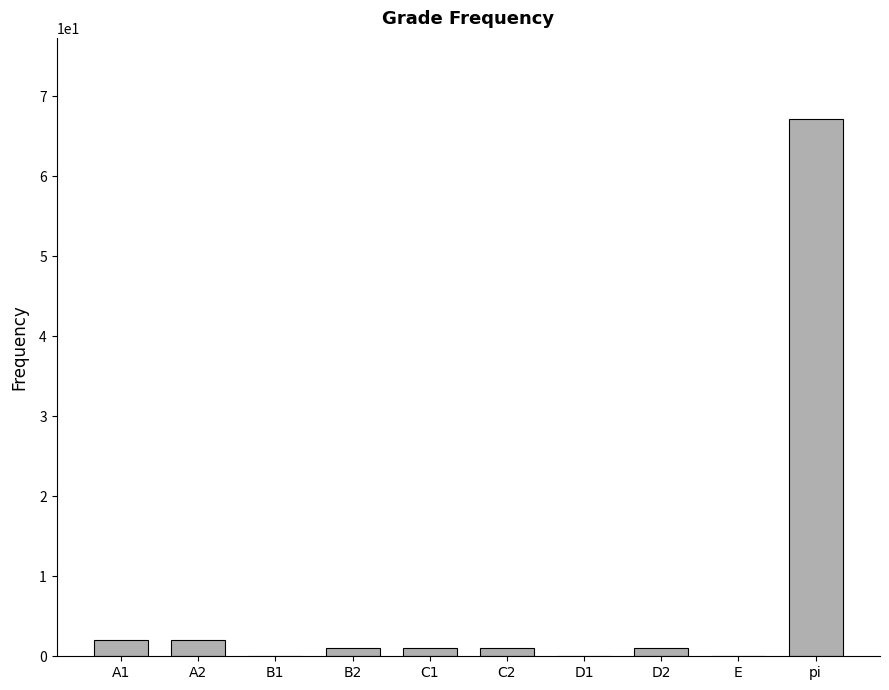

Count the number of data series in this chart.

1